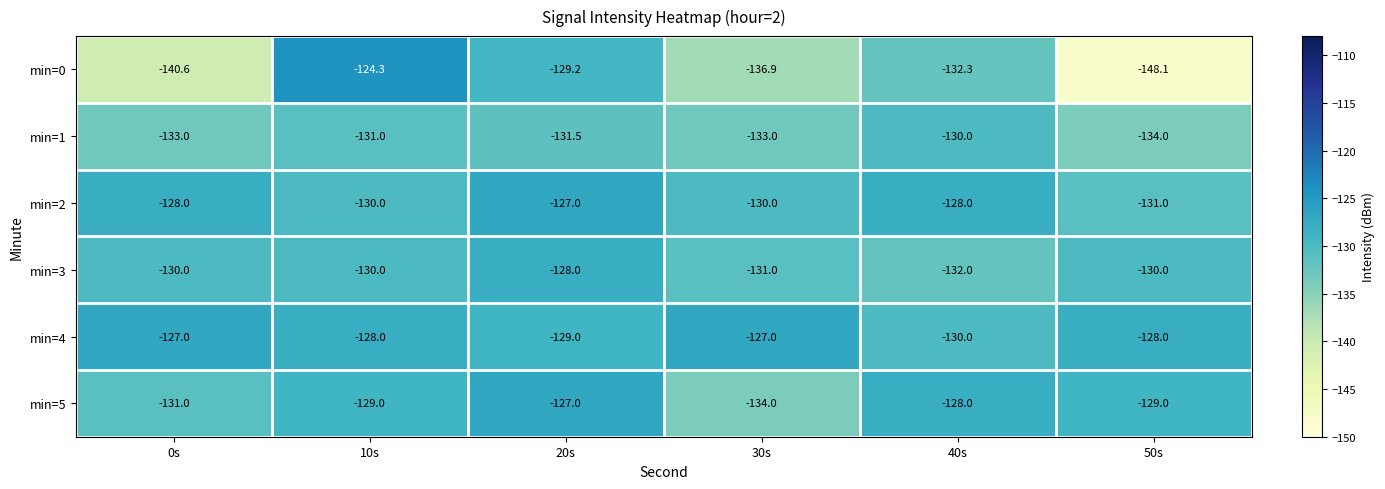

Where does the min=5 series first go above -129?

20s